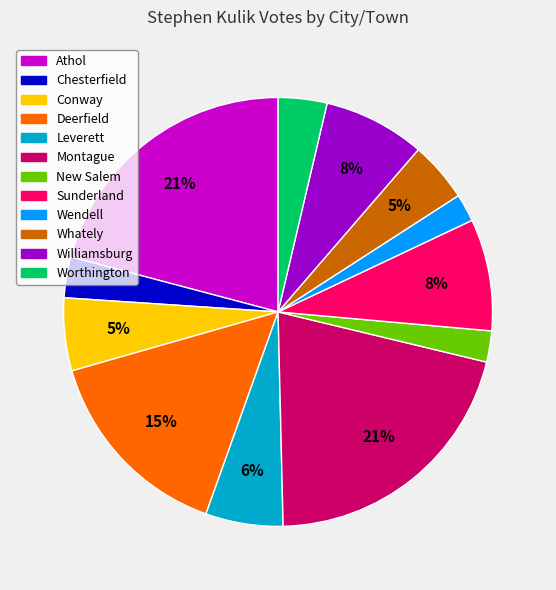

Count the number of slices in the pie.

12